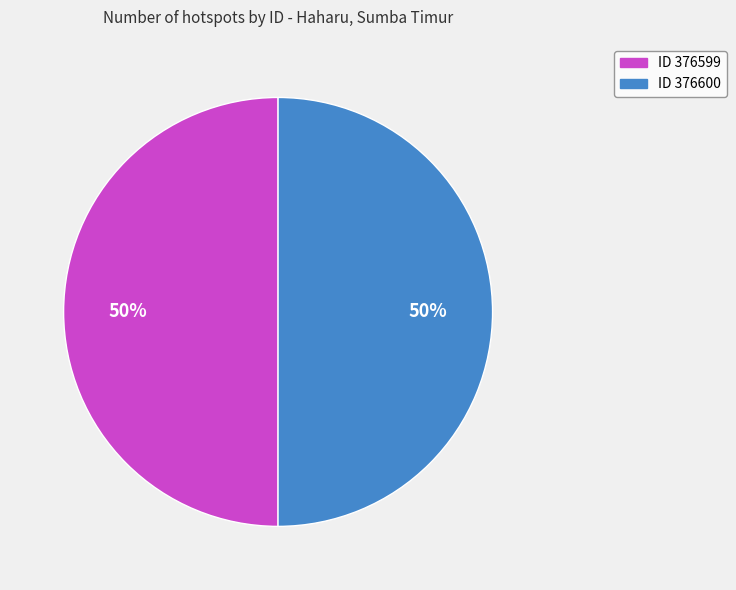

To the nearest percent, what is the average slice percentage?

50%